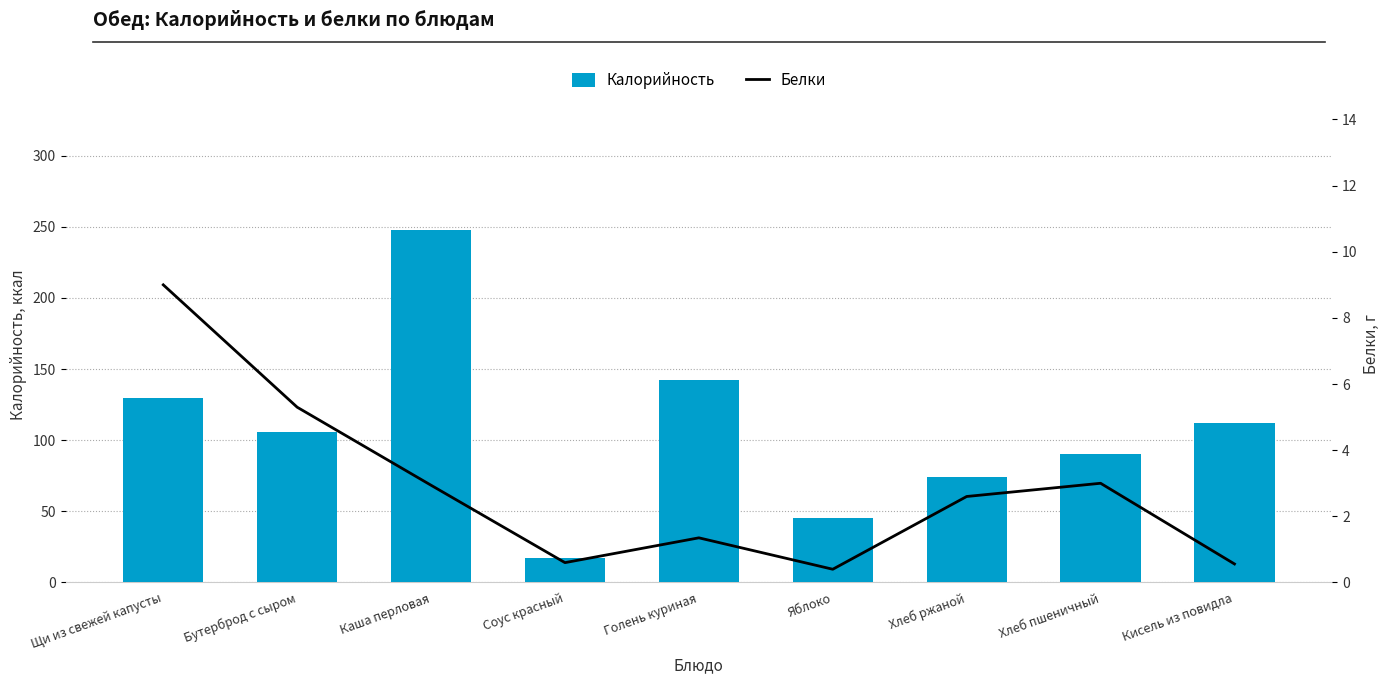

What is the minimum value shown in the chart?

0.4